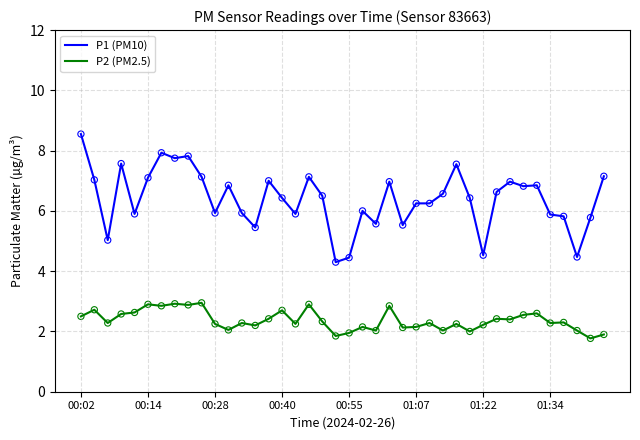

What are all the series names shown in the legend?

P1 (PM10), P2 (PM2.5)